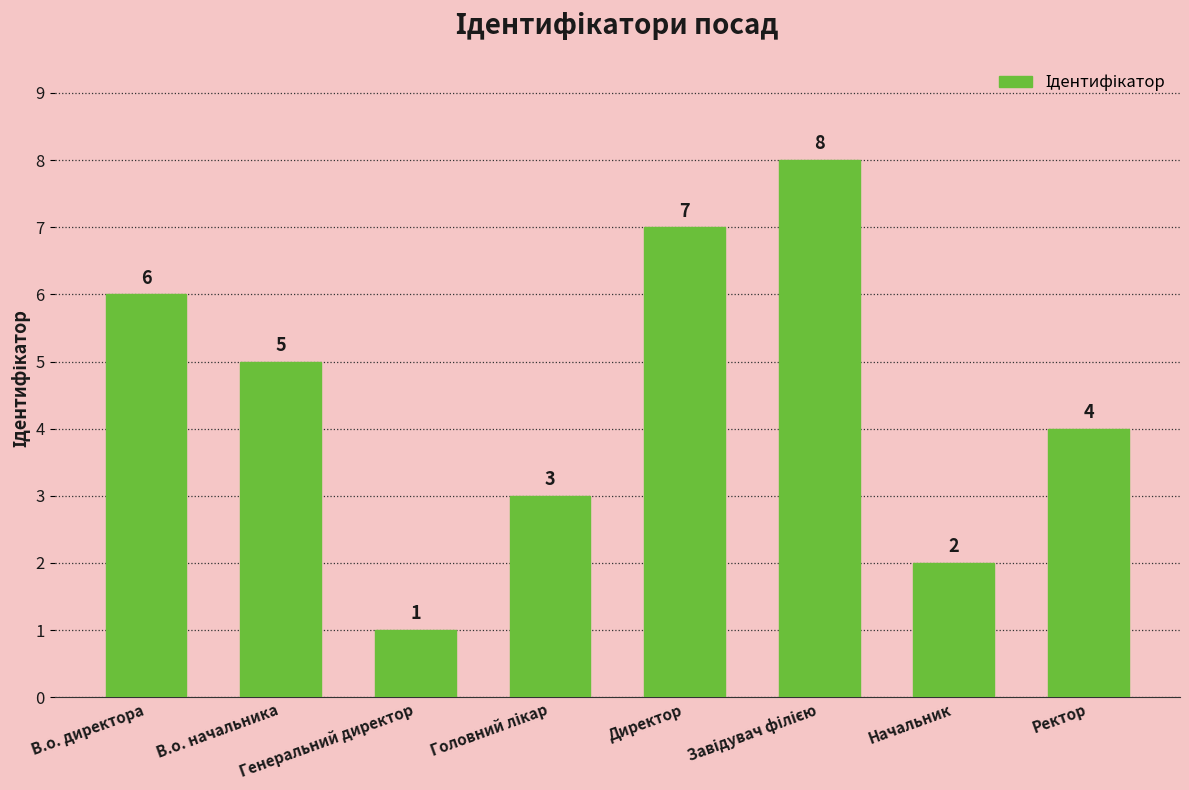

What is the difference between the maximum and minimum values?

7